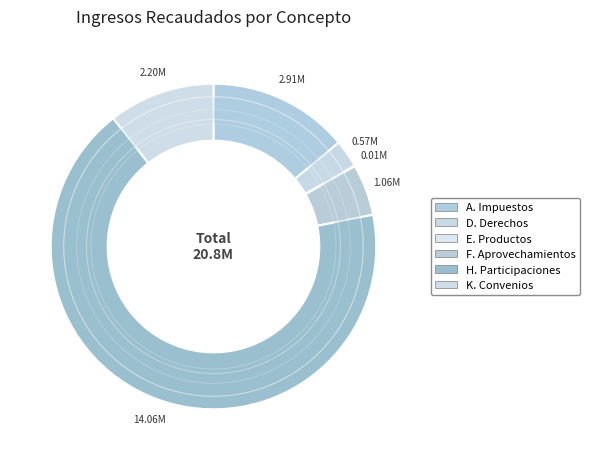

To the nearest percent, what portion does Impuestos represent?

14%